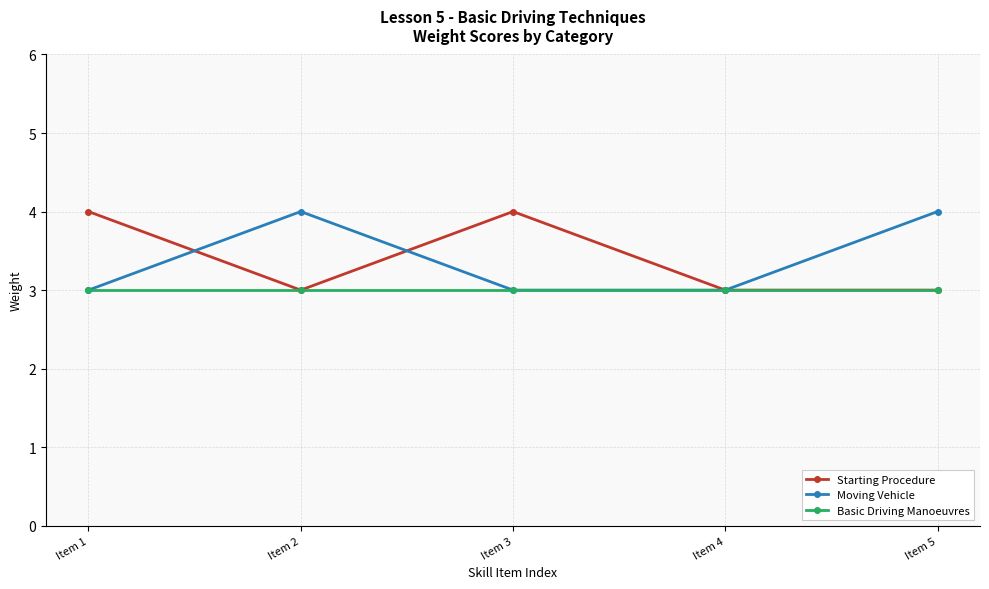

What is the value of the Basic Driving Manoeuvres point at the 3rd from the left?

3